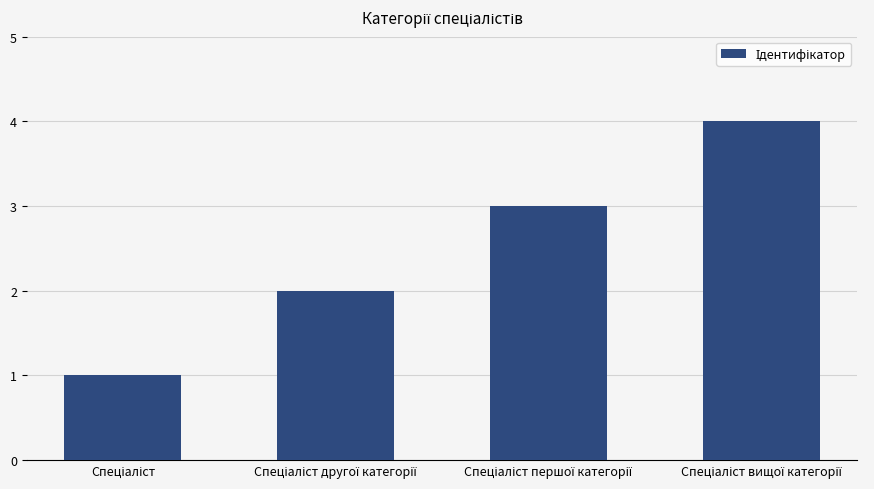

What is the difference between the maximum and minimum values?

3